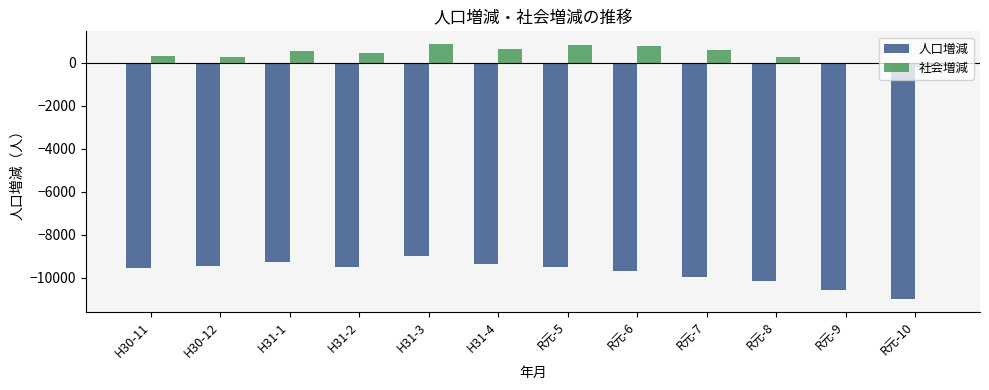

What is the difference between the 人口増減 values at H30-12 and R元-7?

519